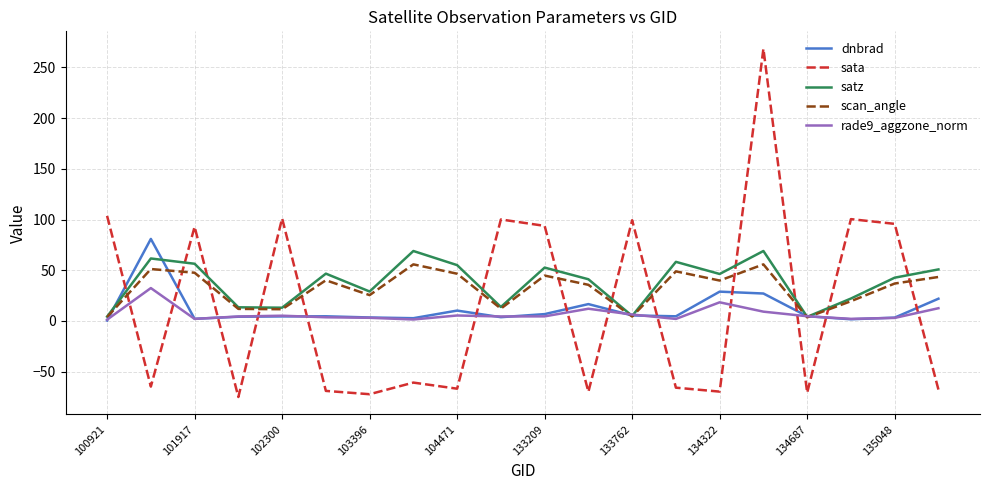

What is the greatest value displayed?

268.3